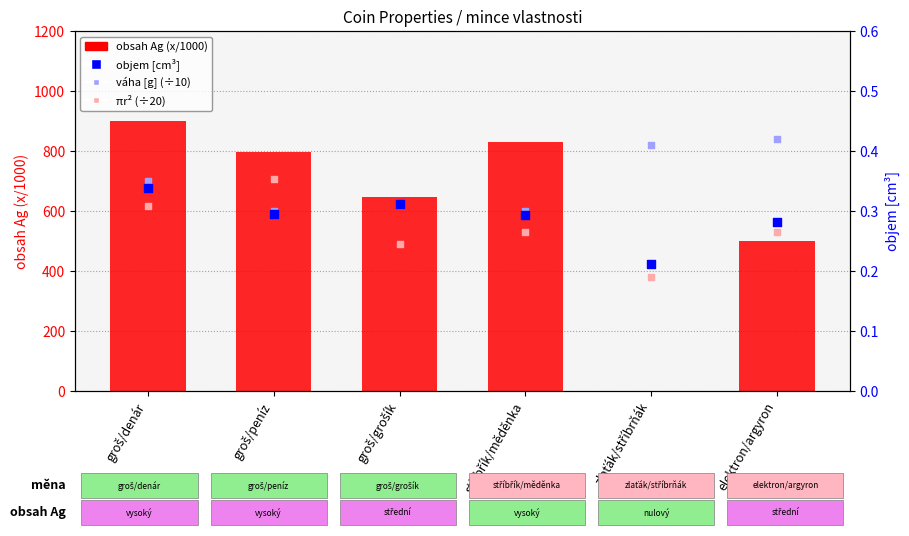

At which category is the sum across all series the highest?

groš/denár